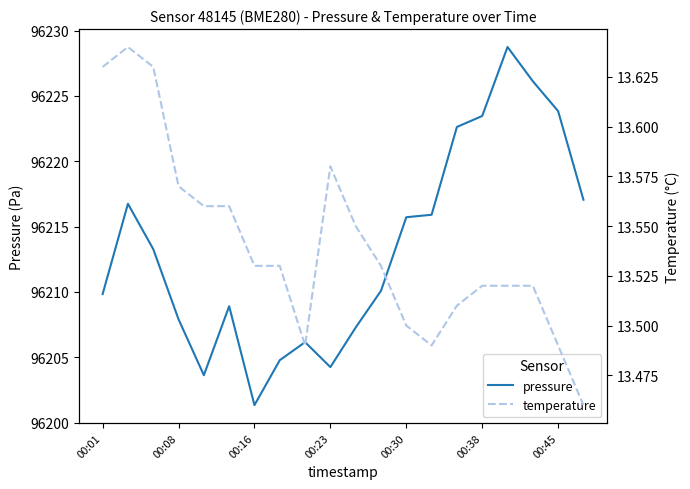

Which category has the highest value in the pressure series?

16